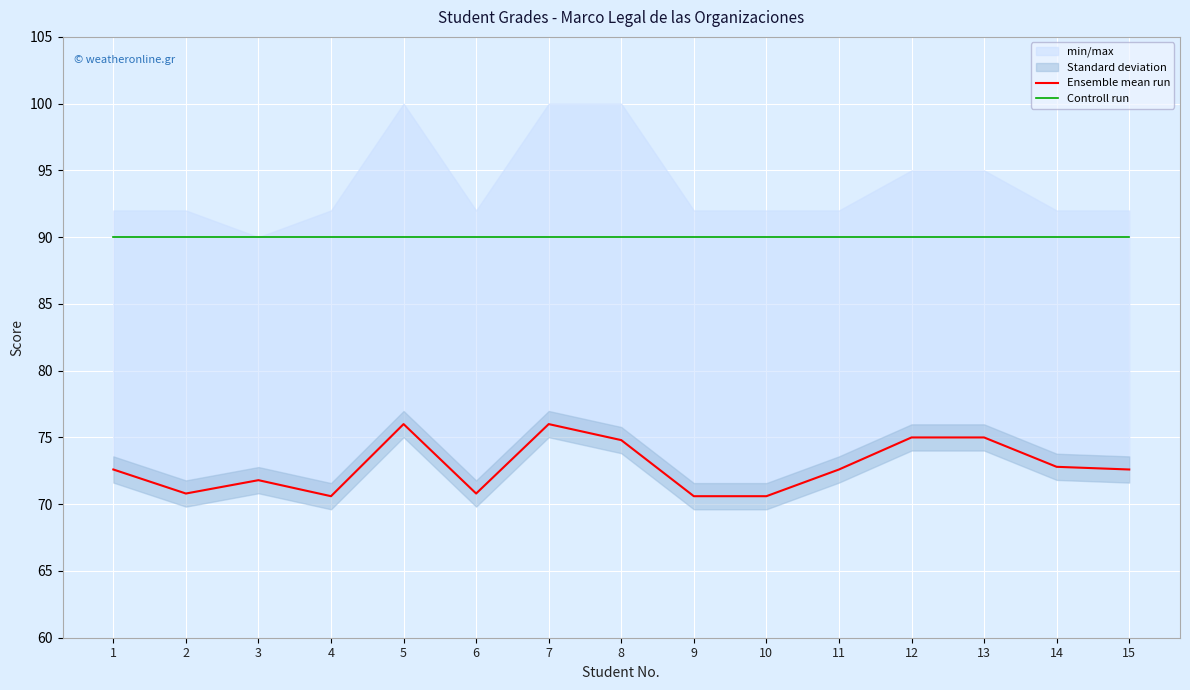

The Ensemble mean run series shows 72.6 at 1. True or false?

True